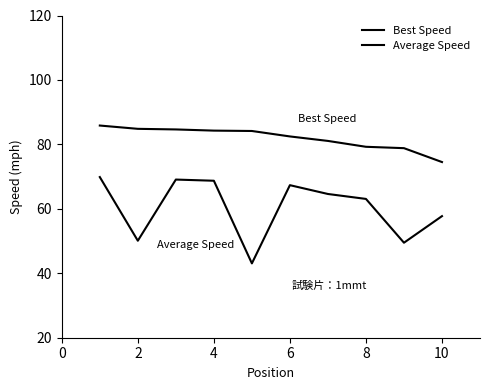

What is the highest value of the Average Speed series?

69.9